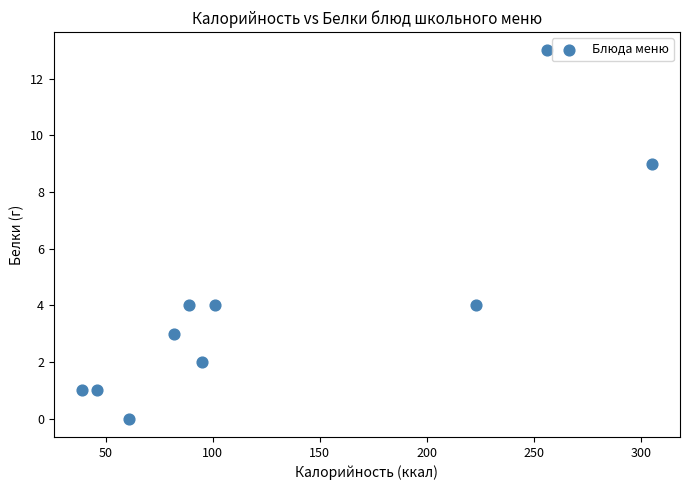

What is the average X value?

130